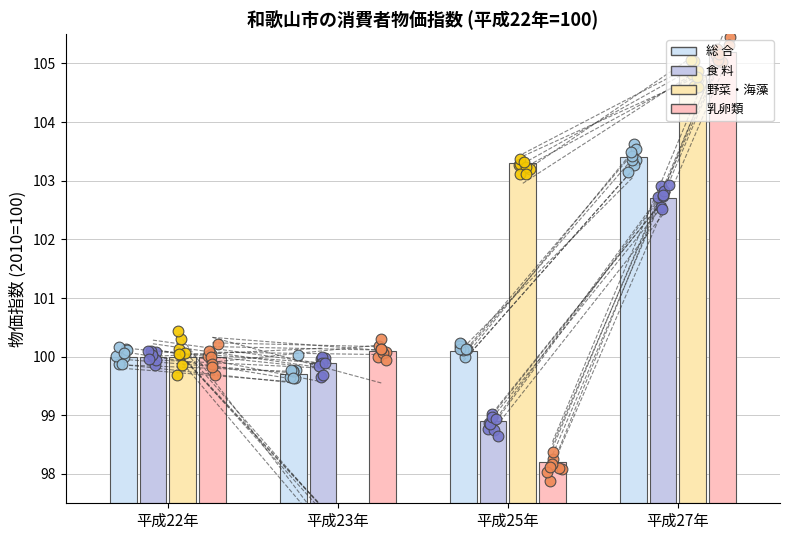

At which category is the sum across all series the highest?

平成27年